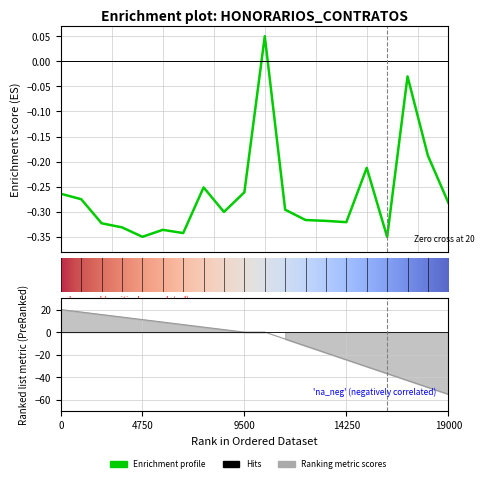

The chart shows a value of -0.3 at 6. True or false?

True